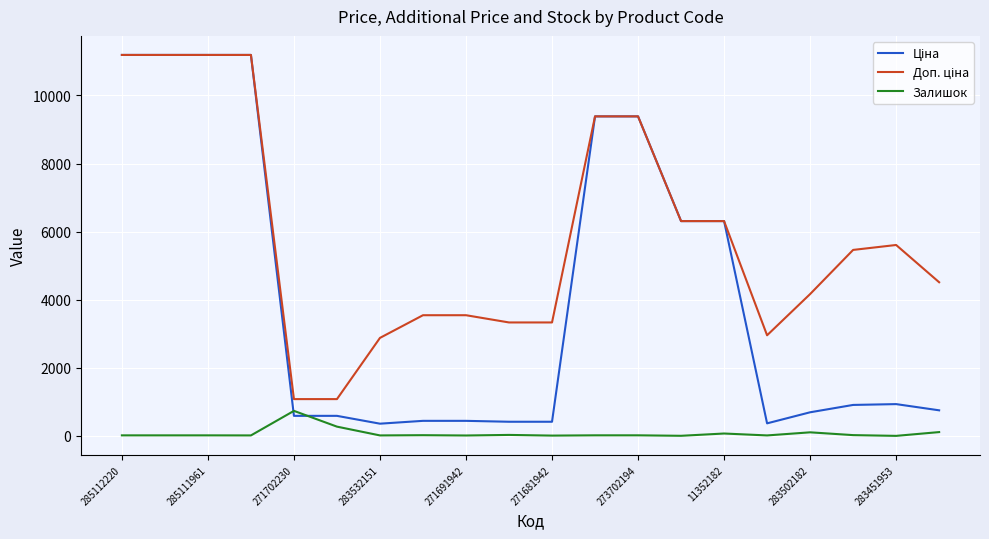

What is the highest value of the Залишок series?

736.0